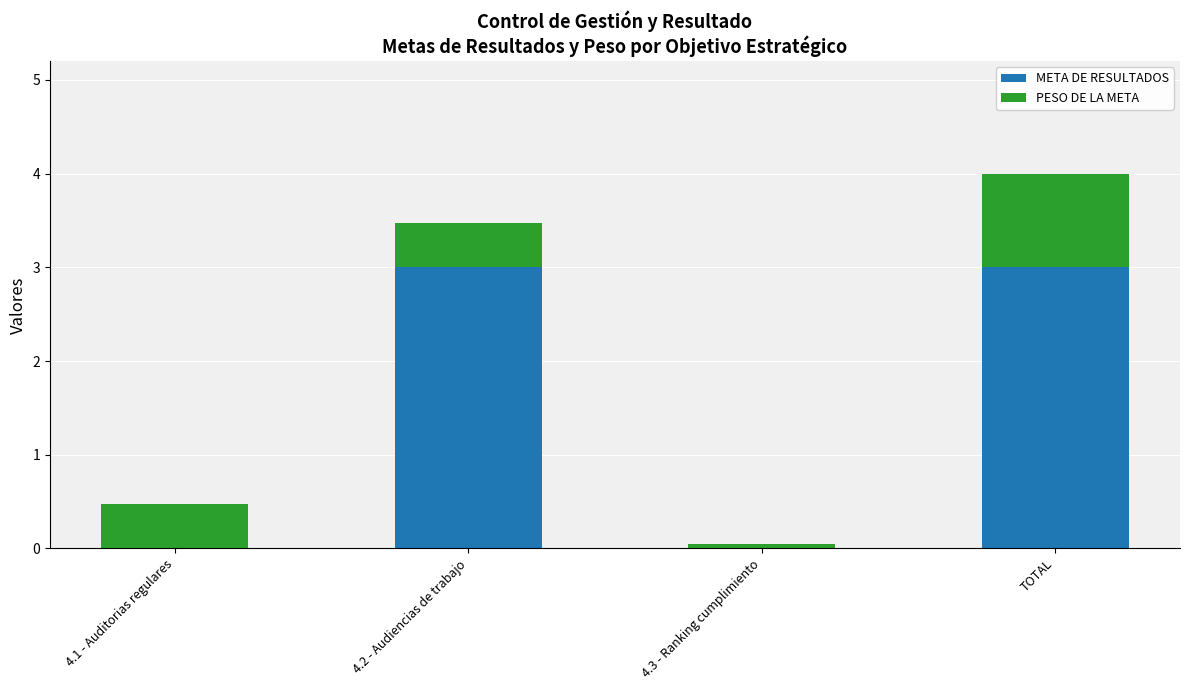

Are the bars horizontal?

No